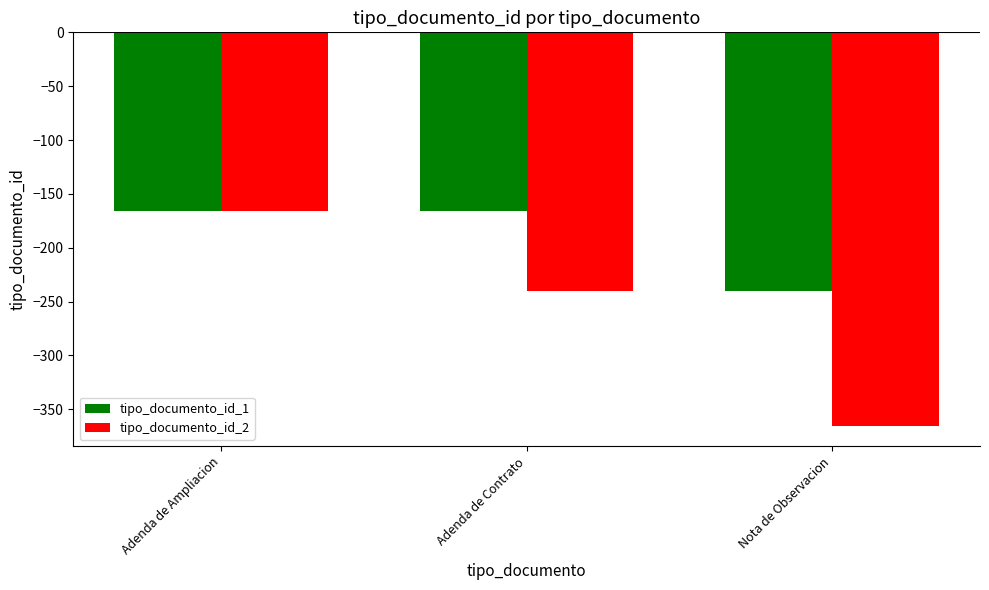

Reading left to right, transcribe all the data shown in this chart.

tipo_documento_id_1: Adenda de Ampliacion=-166	Adenda de Contrato=-166	Nota de Observacion=-240
tipo_documento_id_2: Adenda de Ampliacion=-166	Adenda de Contrato=-240	Nota de Observacion=-366